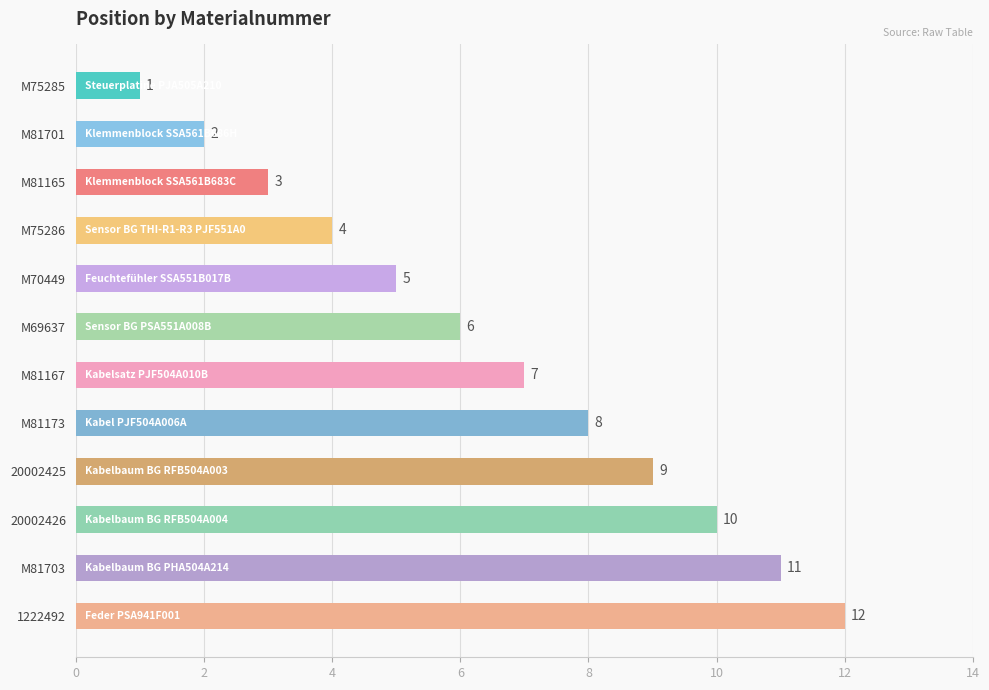

How many values are below 7?

6